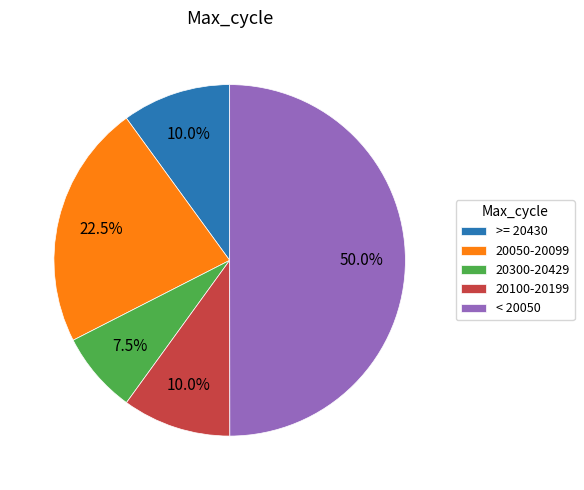

To the nearest percent, what is the average slice percentage?

20%